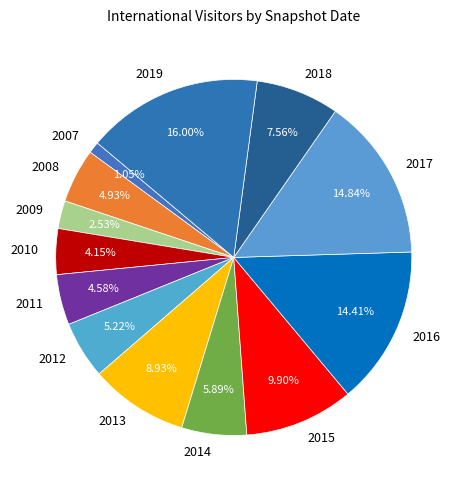

Is the sum of 2007 and 2018 greater than half?

No